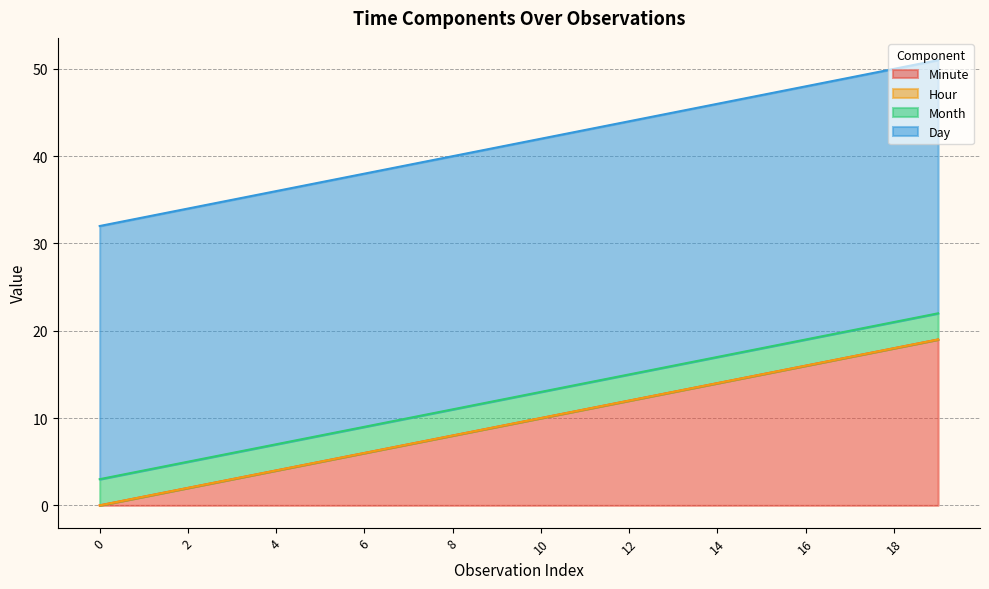

Reading left to right, extract all data points from this chart.

Minute: 0=0	1=1	2=2	3=3	4=4	5=5	6=6	7=7	8=8	9=9	10=10	11=11	12=12	13=13	14=14	15=15	16=16	17=17	18=18	19=19
Hour: 0=0	1=0	2=0	3=0	4=0	5=0	6=0	7=0	8=0	9=0	10=0	11=0	12=0	13=0	14=0	15=0	16=0	17=0	18=0	19=0
Month: 0=3	1=3	2=3	3=3	4=3	5=3	6=3	7=3	8=3	9=3	10=3	11=3	12=3	13=3	14=3	15=3	16=3	17=3	18=3	19=3
Day: 0=29	1=29	2=29	3=29	4=29	5=29	6=29	7=29	8=29	9=29	10=29	11=29	12=29	13=29	14=29	15=29	16=29	17=29	18=29	19=29